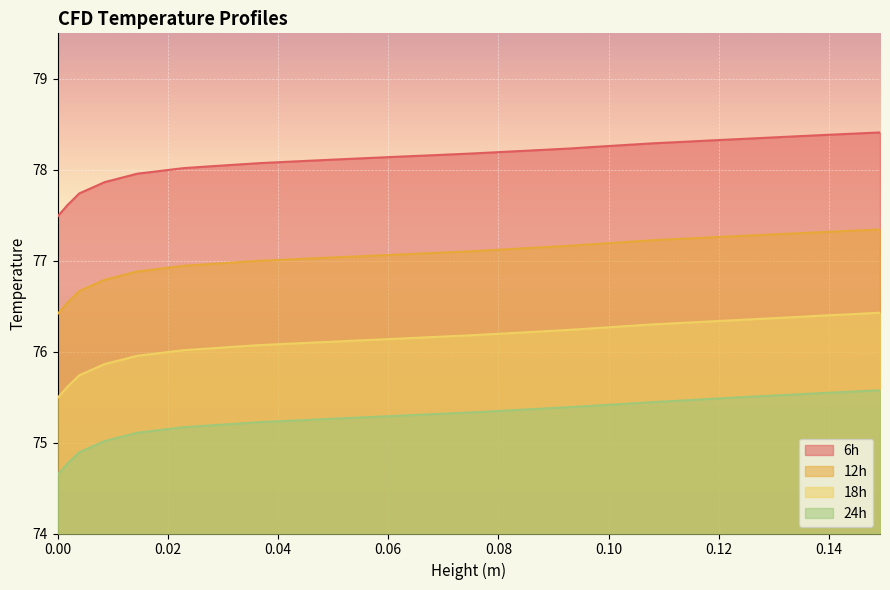

Which series has the largest total across all categories?

6h